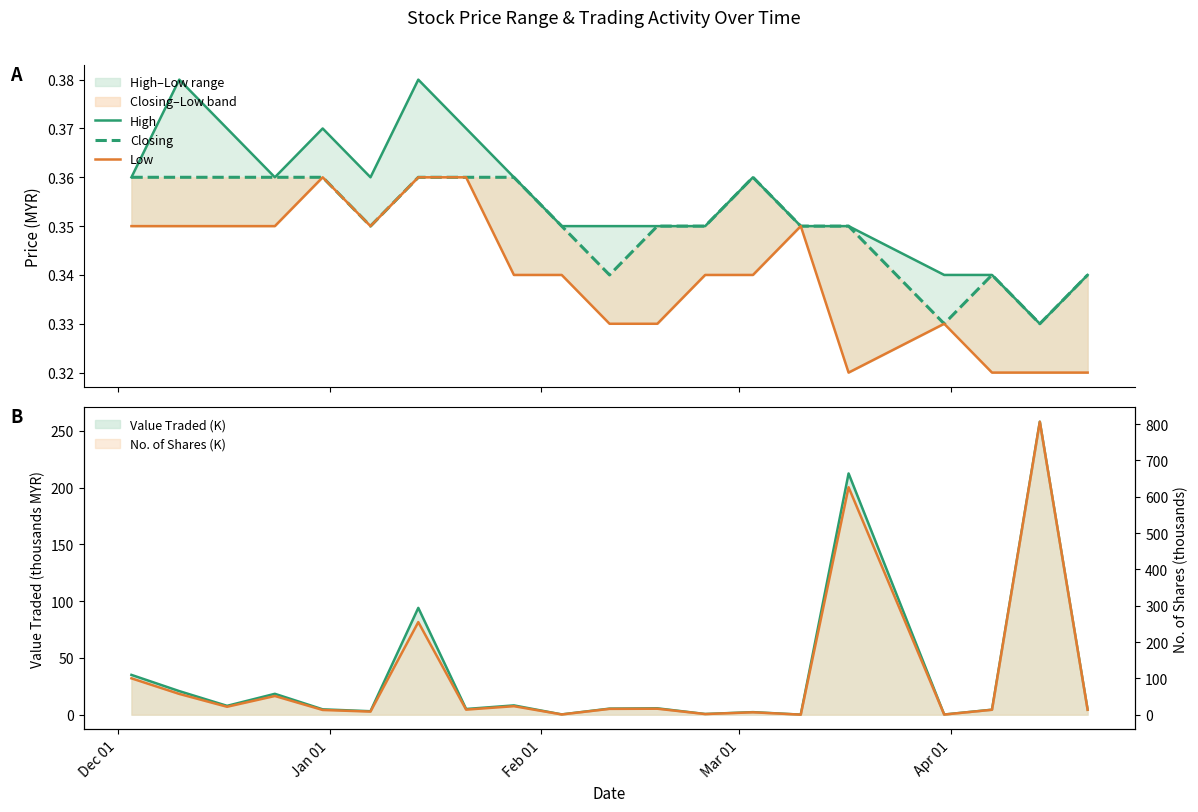

What is the label of the 4th point from the left?

Mar 01